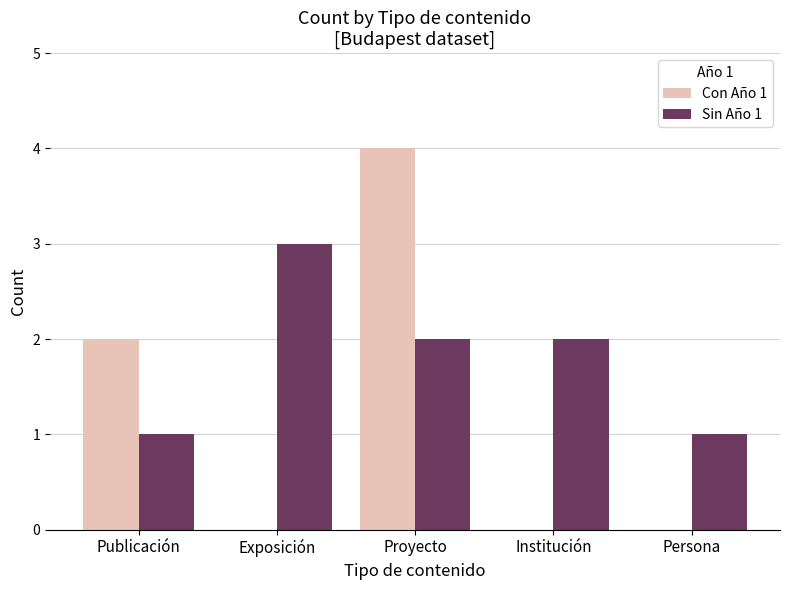

Count the Sin Año 1 values in the range 1 to 2.

4